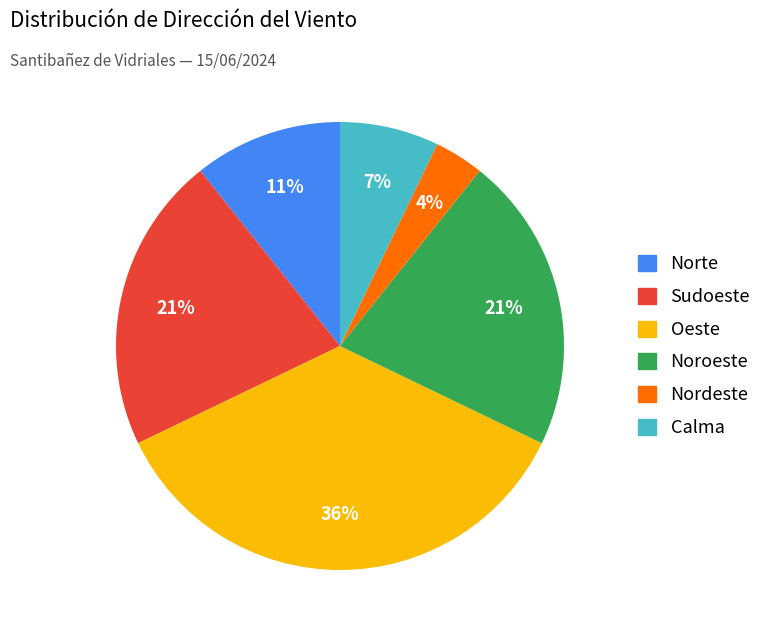

True or false: Oeste accounts for 36% of the total.

True